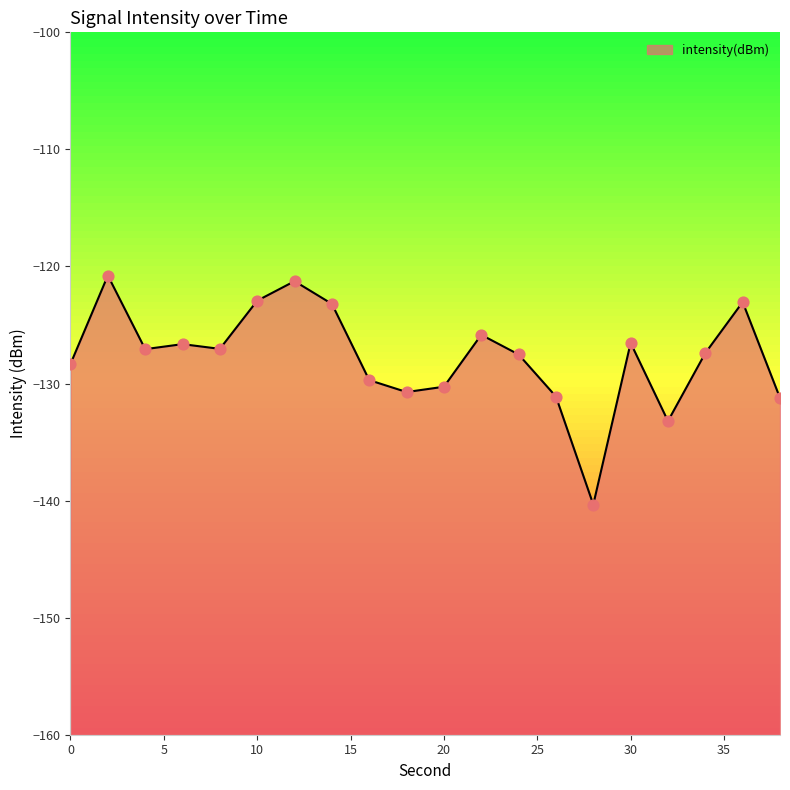

What is the change in value from 16 to 18?

-1.0